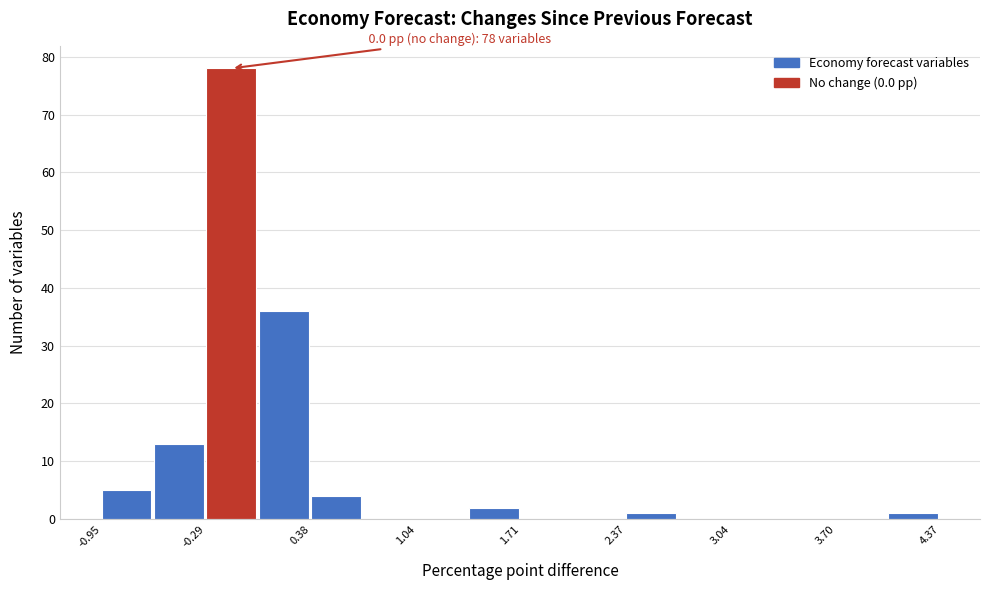

Read against the x-axis, roughly where is the centre of the tallest bar?

-0.1